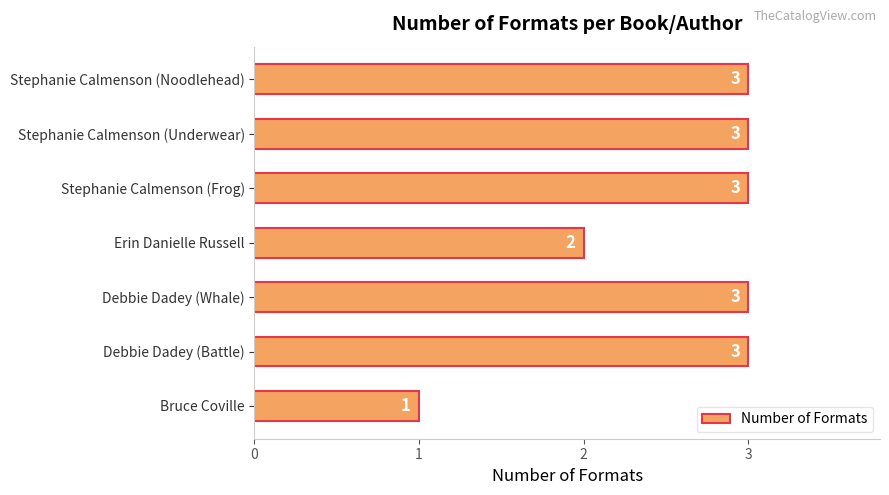

Reading bottom to top, what are all the values shown in this chart?

1	3	3	2	3	3	3